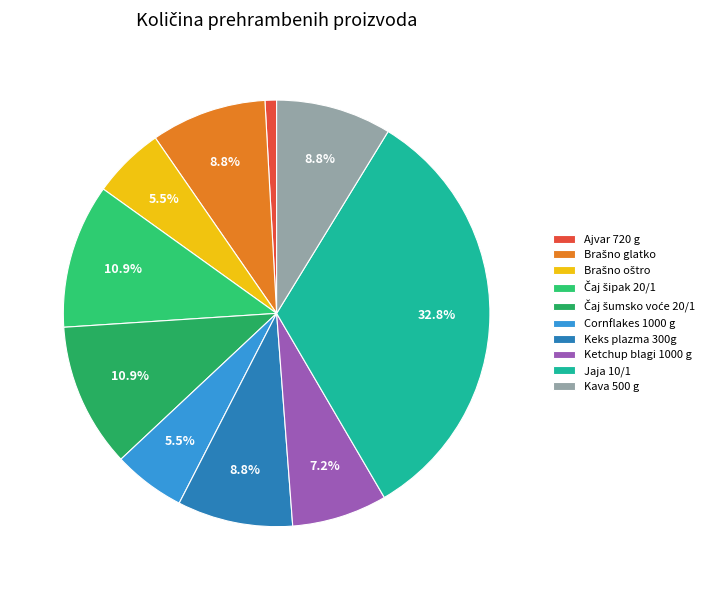

To the nearest percent, what is the difference between the Ajvar 720 g and Ketchup blagi 1000 g slice percentages?

6%